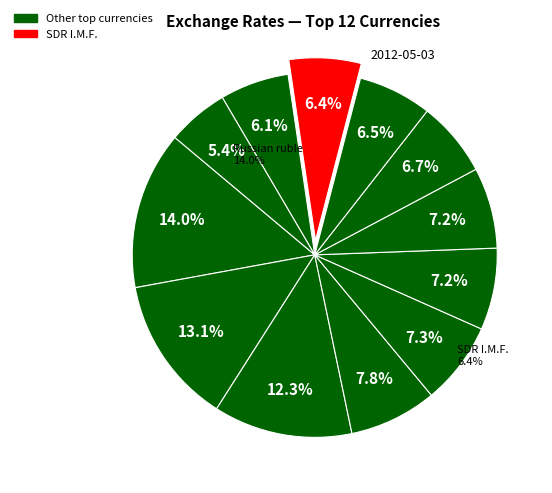

To the nearest percent, what is the average slice percentage?

8%